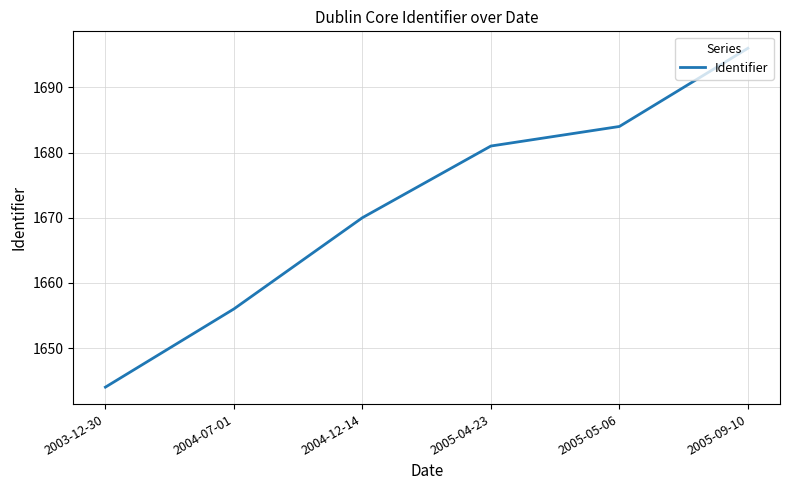

What position from the left is 2005-05-06?

5